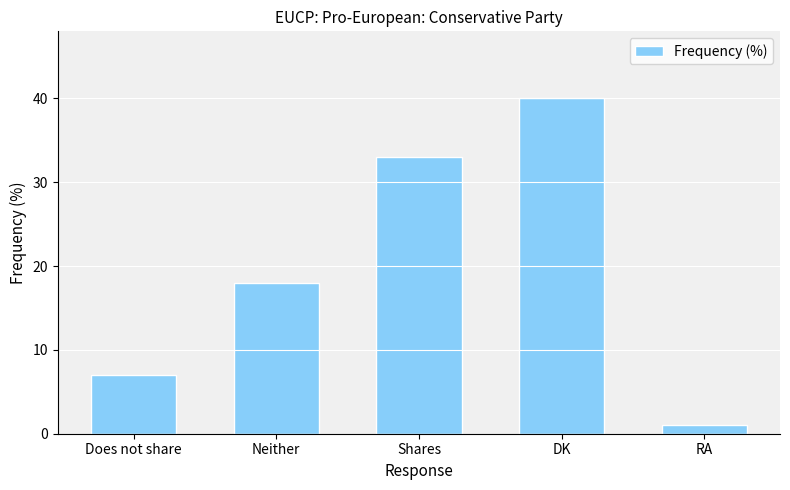

List the labels in order of value, smallest first.

RA, Does not share, Neither, Shares, DK